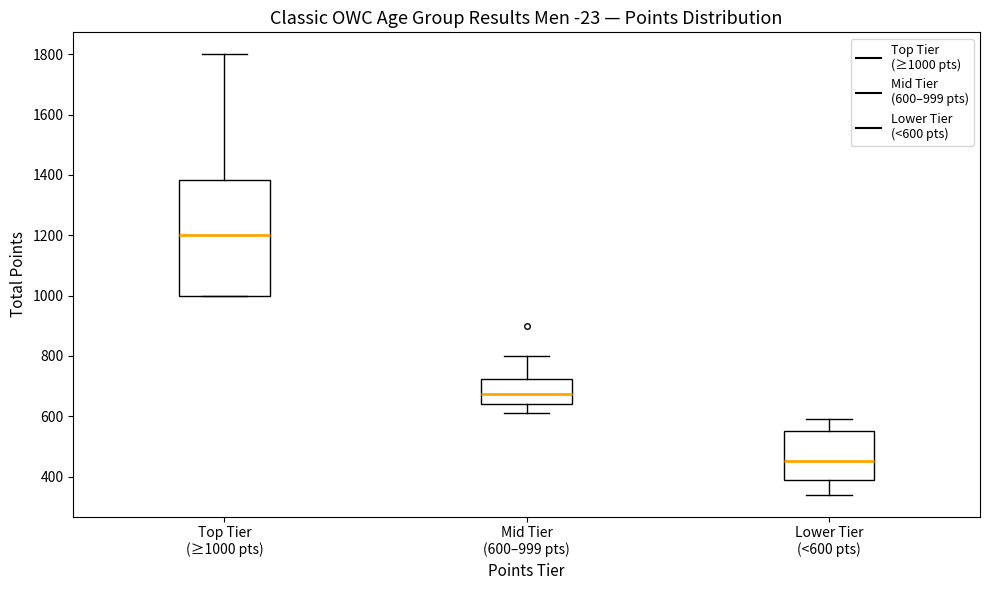

Reading left to right, transcribe this box plot: for each box, give where its median line is, the range the box spans, and where its two whiskers end, as read against the y-axis. The values are not printed on the chart, so give them approximately, as read against the axis.

Top Tier (≥1000 pts): median 1200, box 1000 to 1380, whiskers 1000 to 1800
Mid Tier (600–999 pts): median 680, box 640 to 720, whiskers 620 to 800
Lower Tier (<600 pts): median 460, box 400 to 560, whiskers 340 to 600